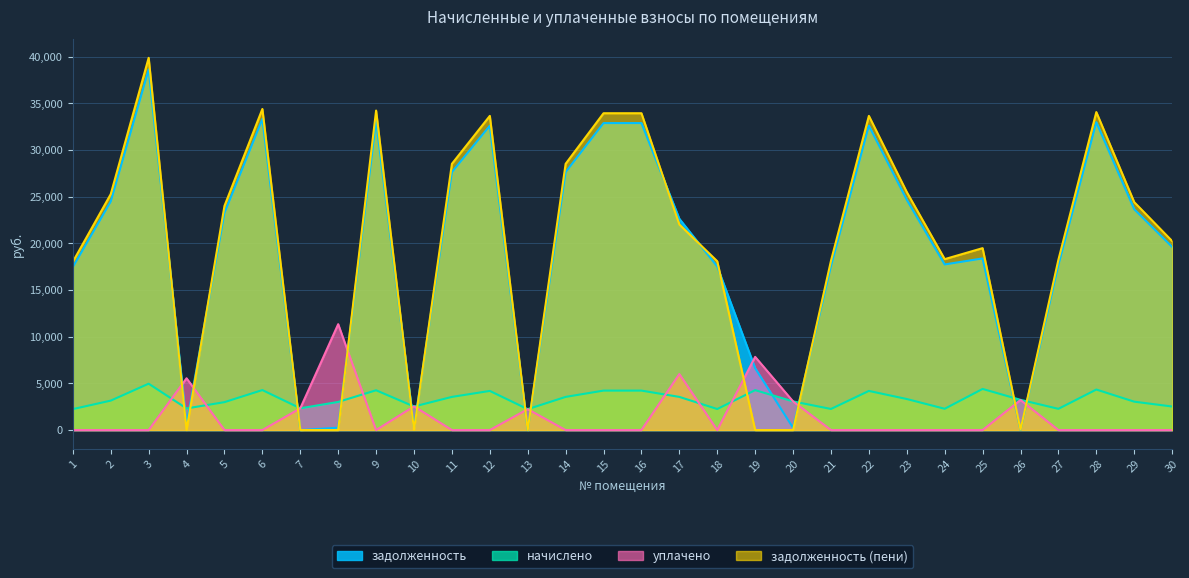

List the labels in order of уплачено value, smallest first.

1, 2, 3, 5, 6, 9, 11, 12, 14, 15, 16, 18, 21, 22, 23, 24, 25, 27, 28, 29, 30, 13, 7, 10, 20, 26, 4, 17, 19, 8